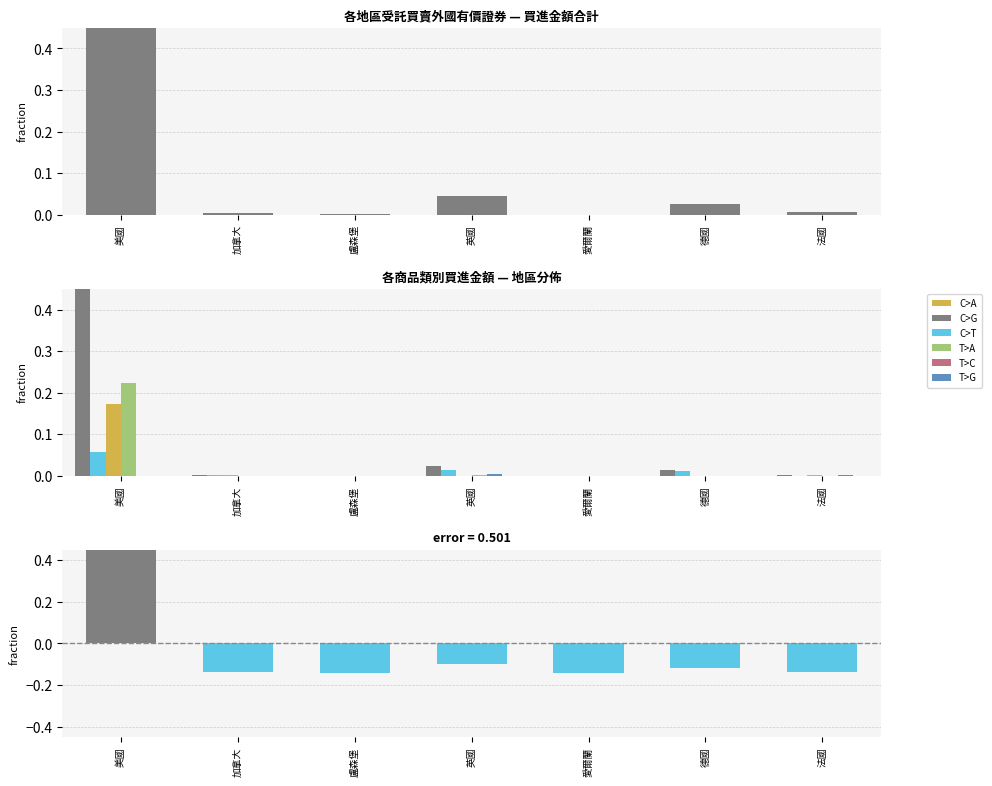

True or false: 債券買進 has a value of 0.0 at 盧森堡.

True